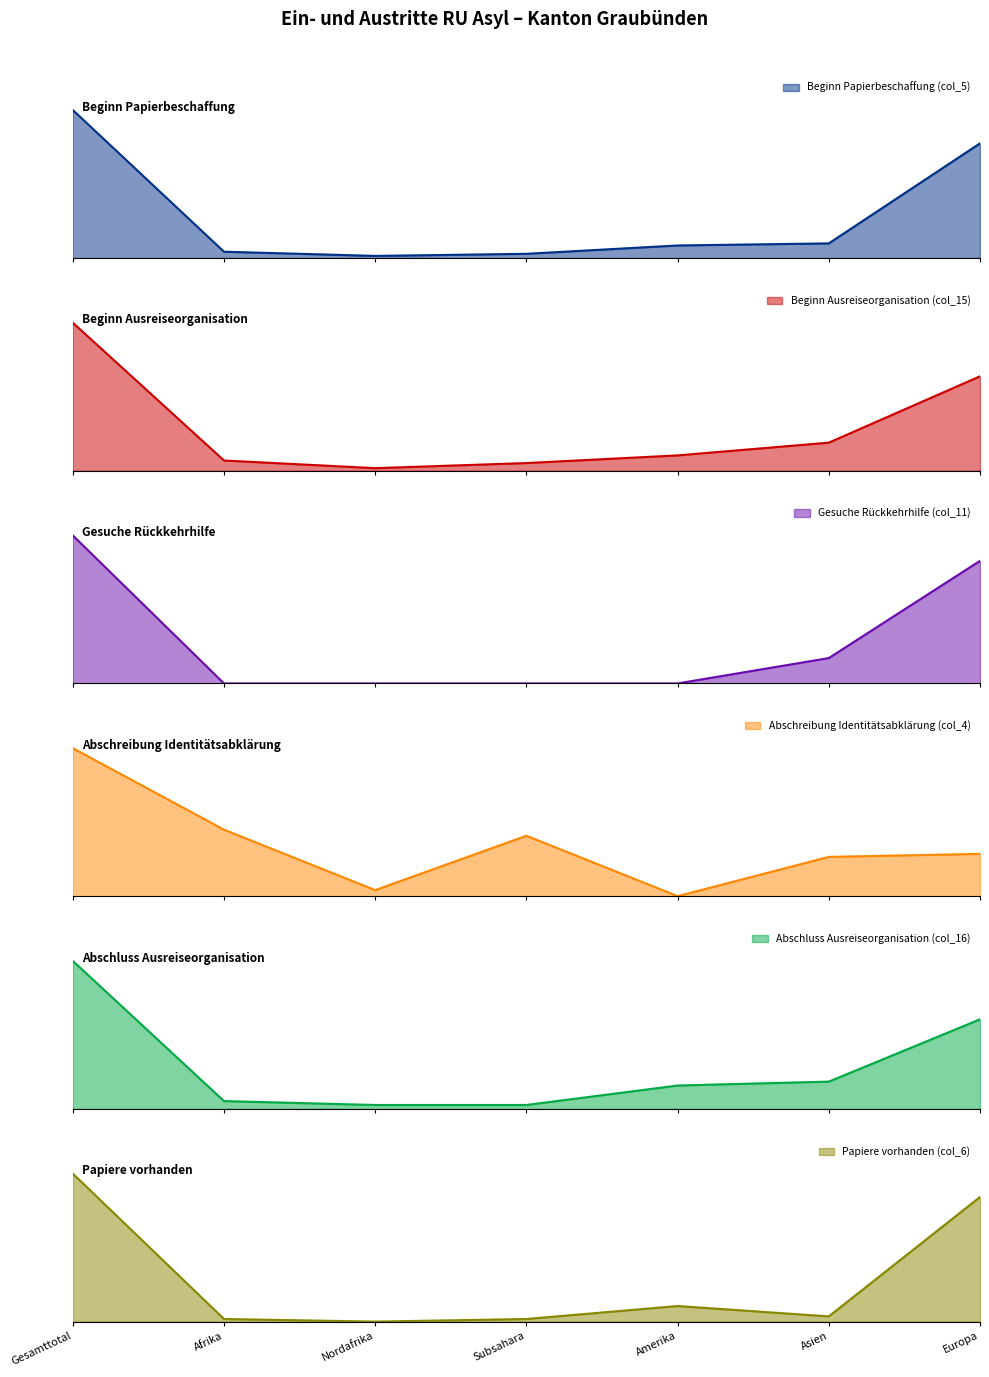

Rank the series by their maximum value, from lowest to highest.

Gesuche Rückkehrhilfe (col_11), Abschluss Ausreiseorganisation (col_16), Abschreibung Identitätsabklärung (col_4), Papiere vorhanden (col_6), Beginn Ausreiseorganisation (col_15), Beginn Papierbeschaffung (col_5)